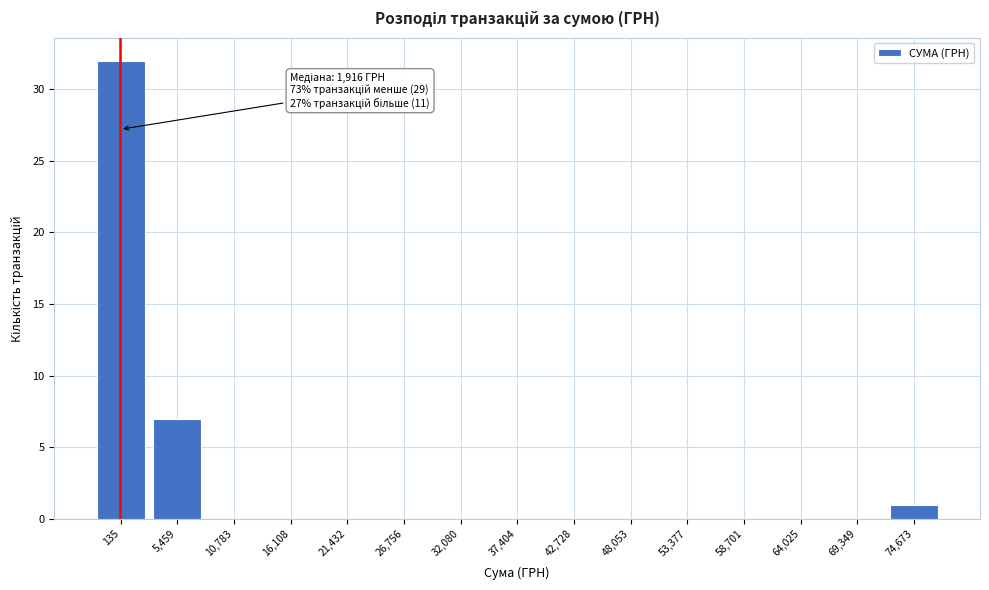

Reading left to right, list all the values displayed in this chart.

135=32	5,459=7	10,783=0	16,108=0	21,432=0	26,756=0	32,080=0	37,404=0	42,728=0	48,053=0	53,377=0	58,701=0	64,025=0	69,349=0	74,673=1